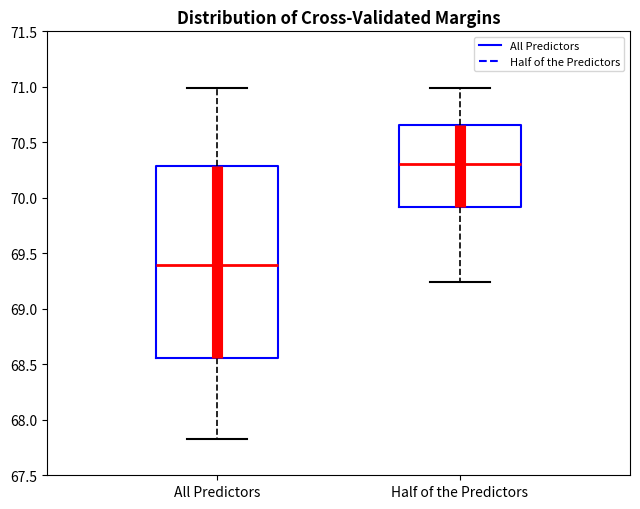

Which box is the tallest, from its lower edge to its upper edge?

All Predictors